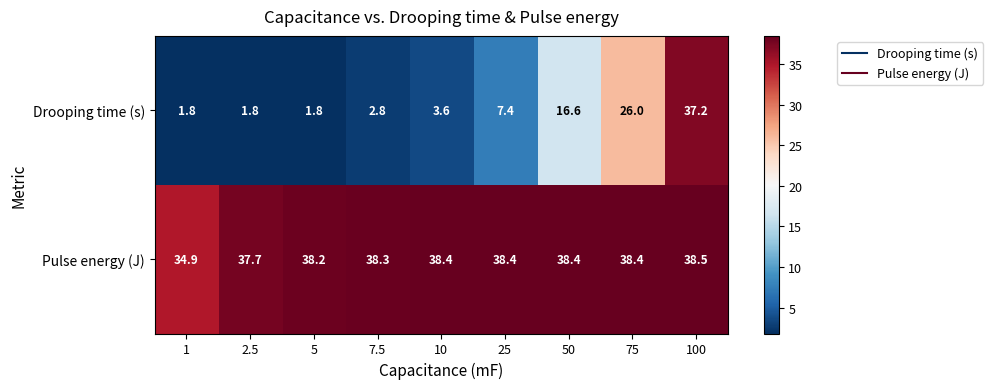

What is the difference between the maximum and minimum values in the Pulse energy (J) series?

3.6